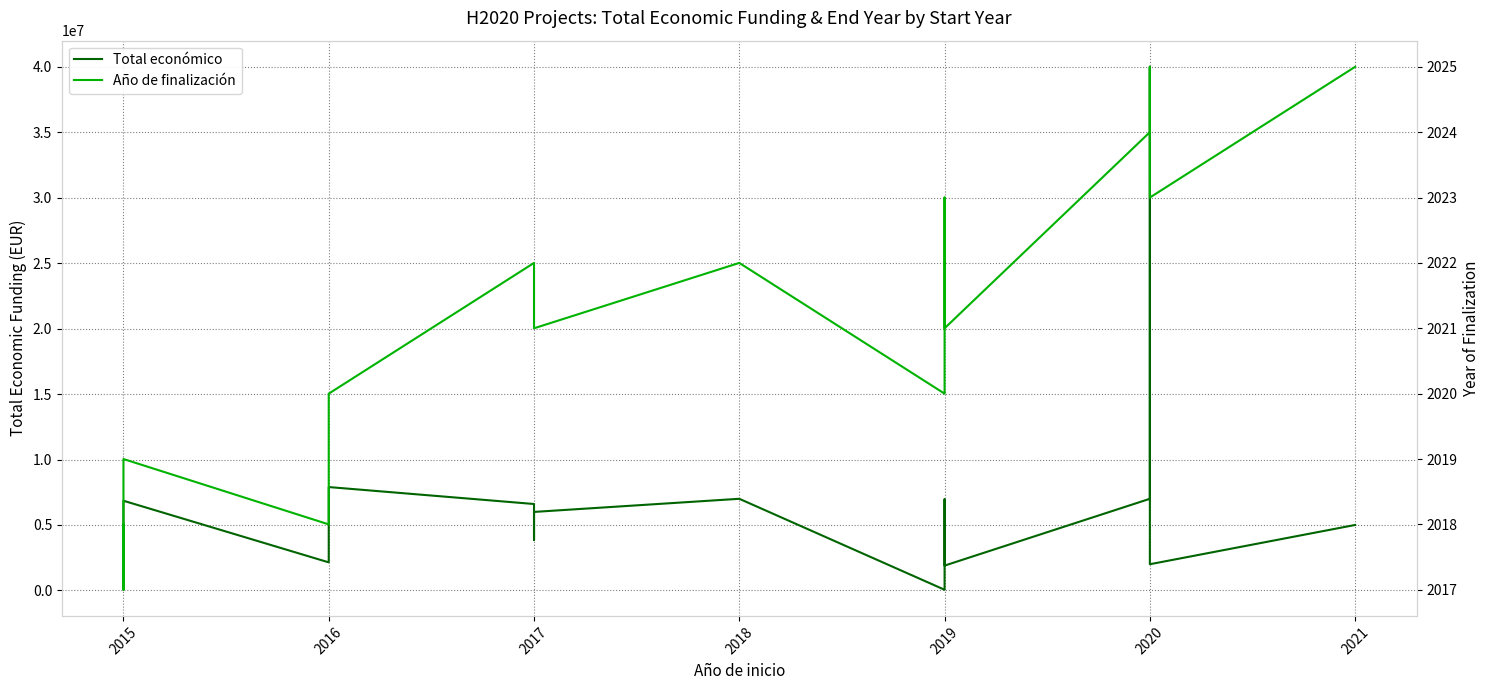

What is the smallest value displayed?

2017